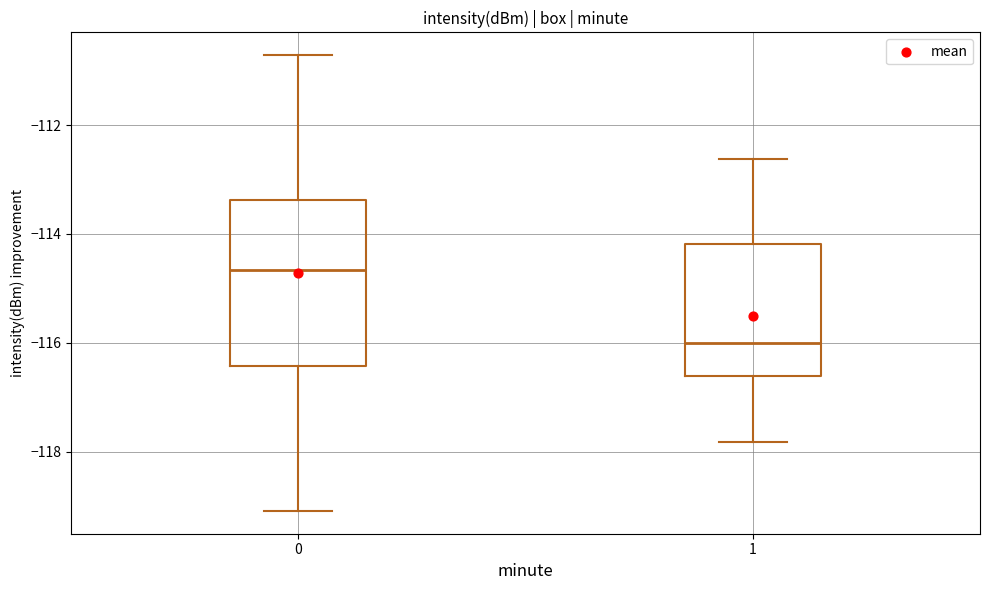

Which box has the lowest median line?

1